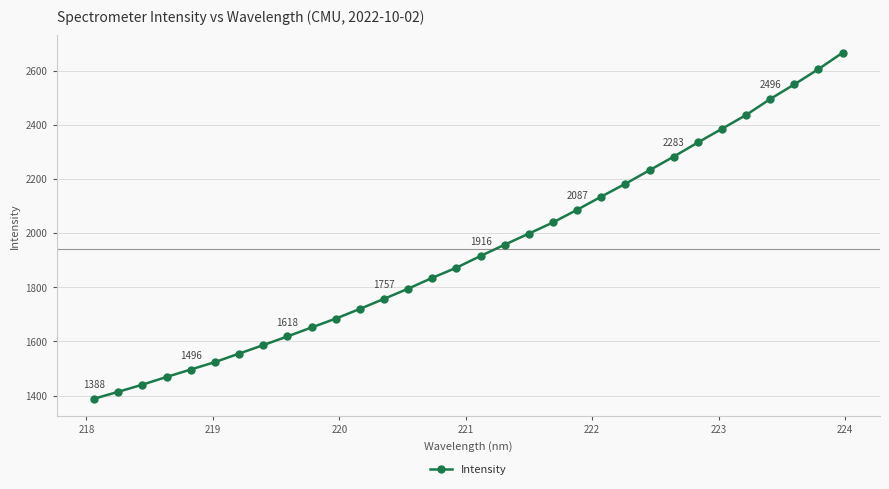

What is the maximum value shown in the chart?

2667.5